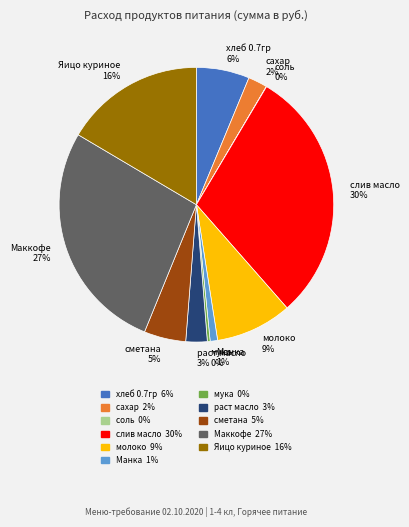

What is the largest slice in the pie chart?

слив масло